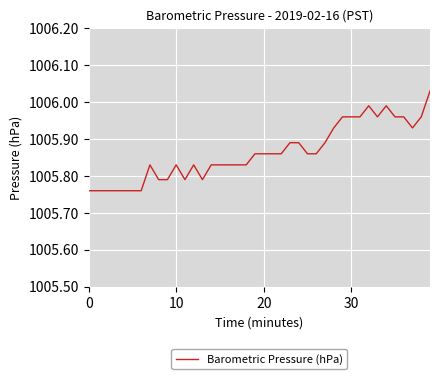

What is the difference between the maximum and minimum values?

0.3